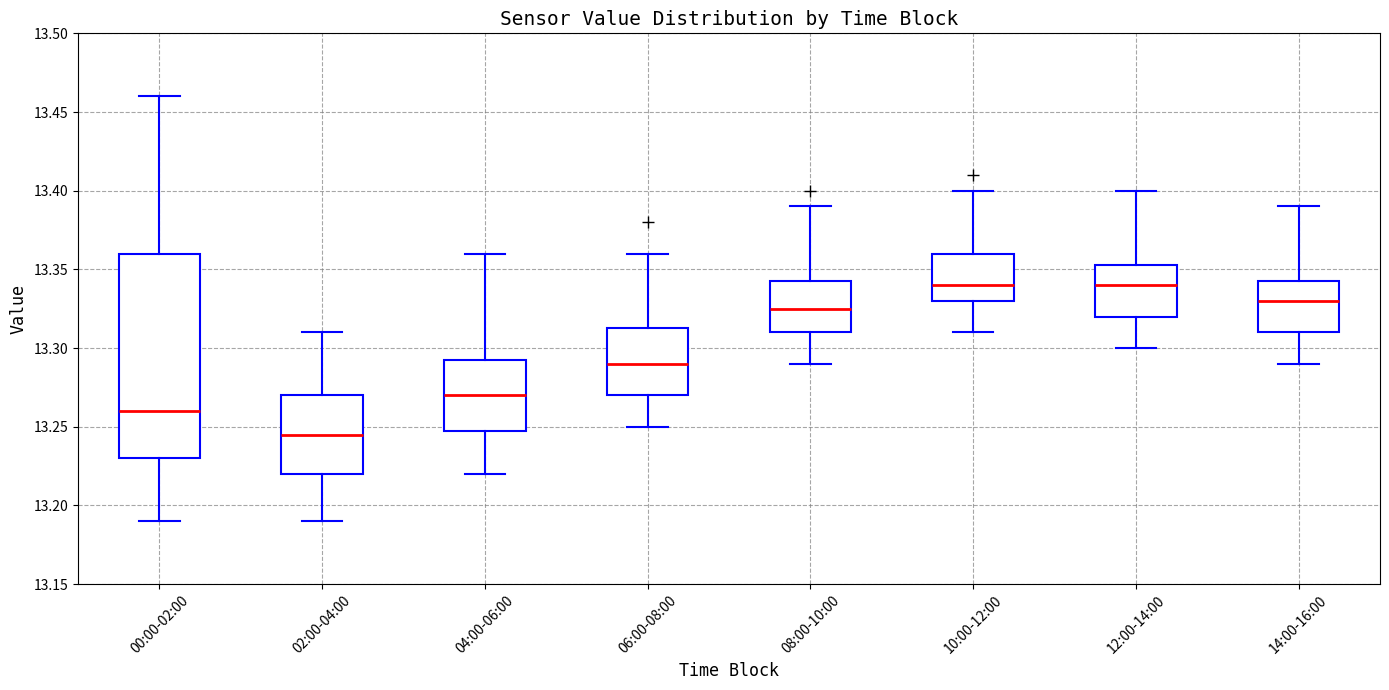

Reading left to right, transcribe this box plot: for each box, give where its median line is, the range the box spans, and where its two whiskers end, as read against the y-axis. The values are not printed on the chart, so give them approximately, as read against the axis.

00:00-02:00: median 13.260, box 13.230 to 13.360, whiskers 13.190 to 13.460
02:00-04:00: median 13.245, box 13.220 to 13.270, whiskers 13.190 to 13.310
04:00-06:00: median 13.270, box 13.250 to 13.295, whiskers 13.220 to 13.360
06:00-08:00: median 13.290, box 13.270 to 13.315, whiskers 13.250 to 13.360
08:00-10:00: median 13.325, box 13.310 to 13.345, whiskers 13.290 to 13.390
10:00-12:00: median 13.340, box 13.330 to 13.360, whiskers 13.310 to 13.400
12:00-14:00: median 13.340, box 13.320 to 13.355, whiskers 13.300 to 13.400
14:00-16:00: median 13.330, box 13.310 to 13.345, whiskers 13.290 to 13.390